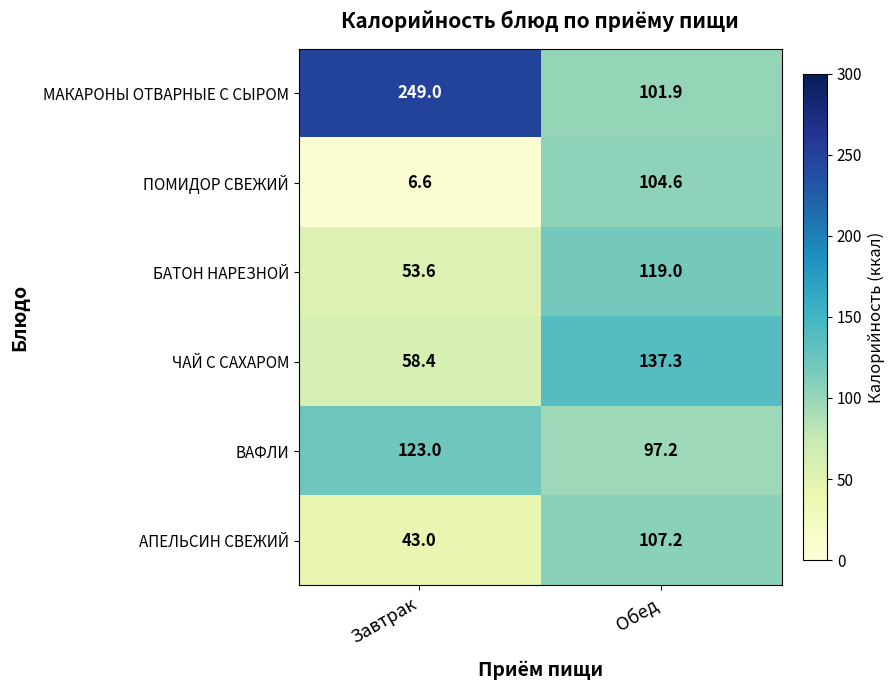

Is the value of МАКАРОНЫ ОТВАРНЫЕ С СЫРОМ at Обед greater than the value of АПЕЛЬСИН СВЕЖИЙ at Обед?

No